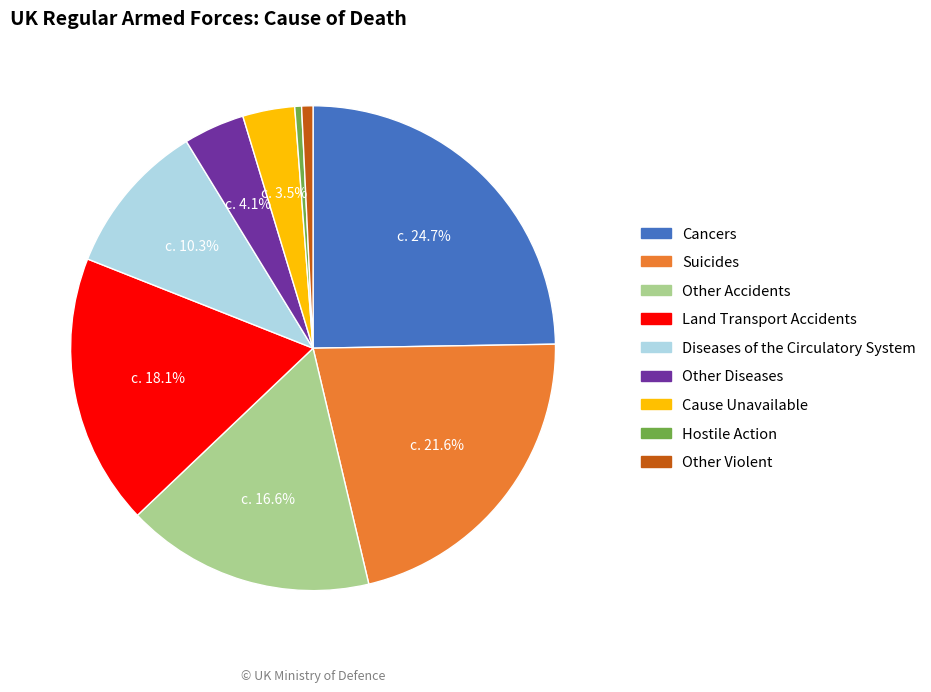

What portion of the pie excludes Other Diseases?

95.9%